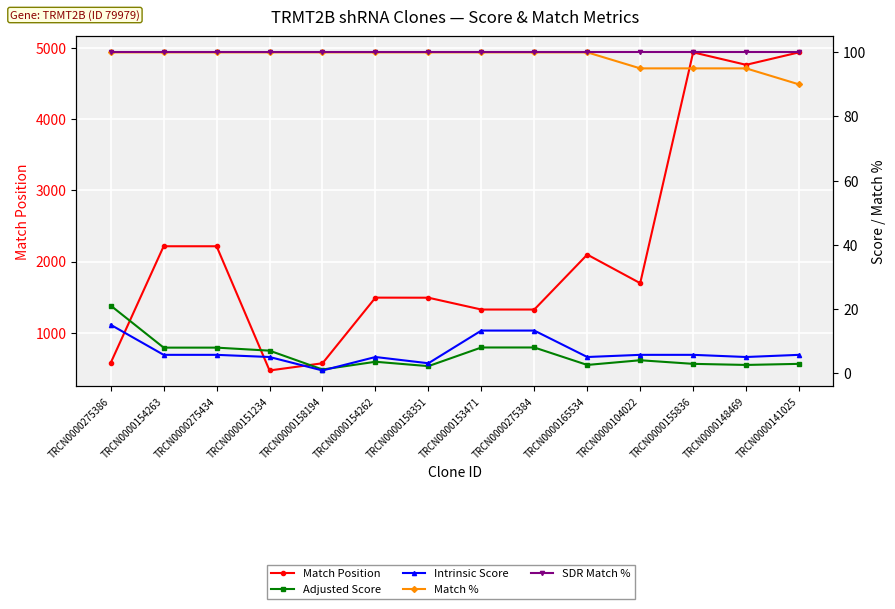

What is the maximum value for SDR Match %?

100.0